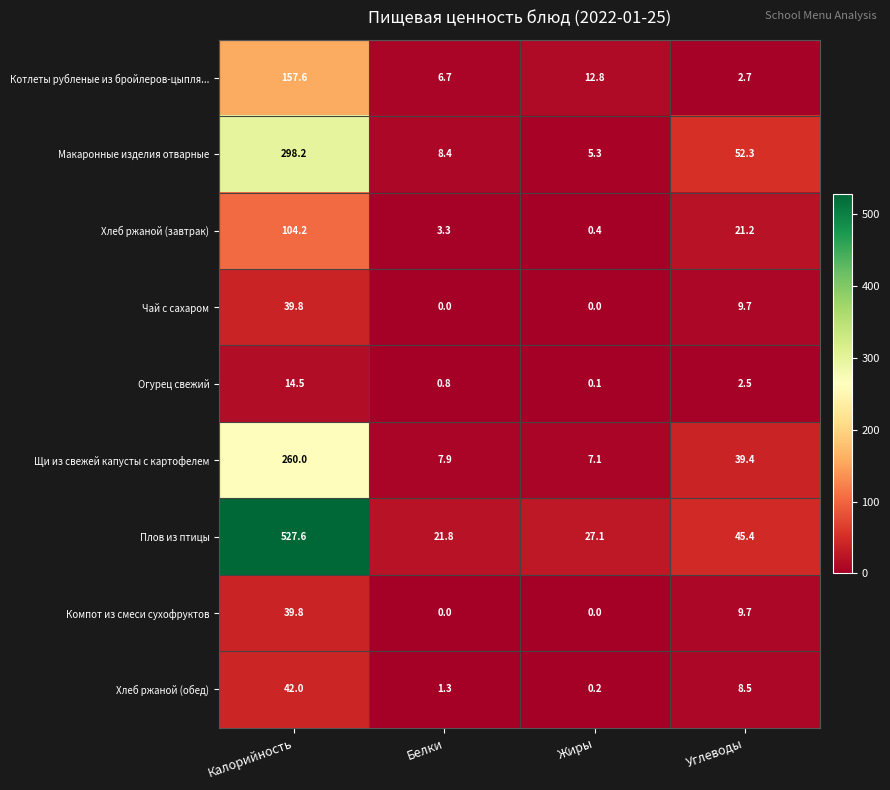

What is the difference between the highest and lowest values at Углеводы?

49.8